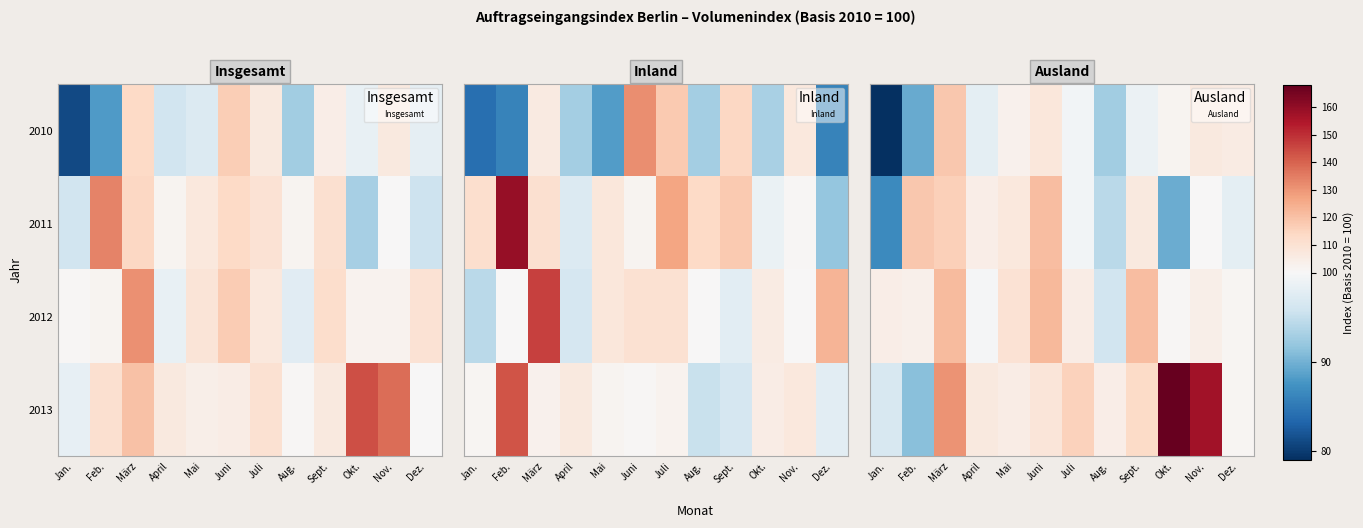

Which label corresponds to the smallest value in the chart?

Jan.